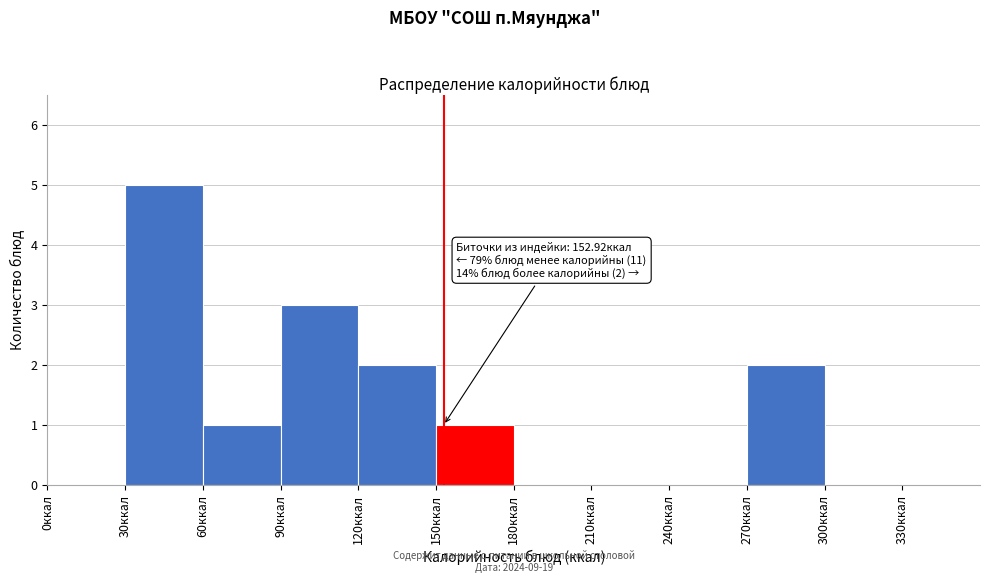

Over which range of the x-axis is the bar tallest?

30 to 60